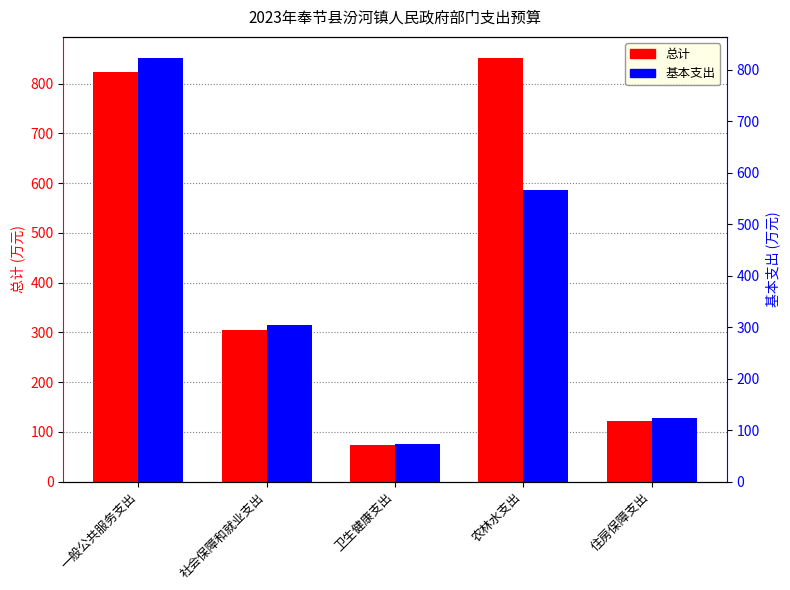

Is it true that 基本支出 equals 390.3 at 一般公共服务支出?

False